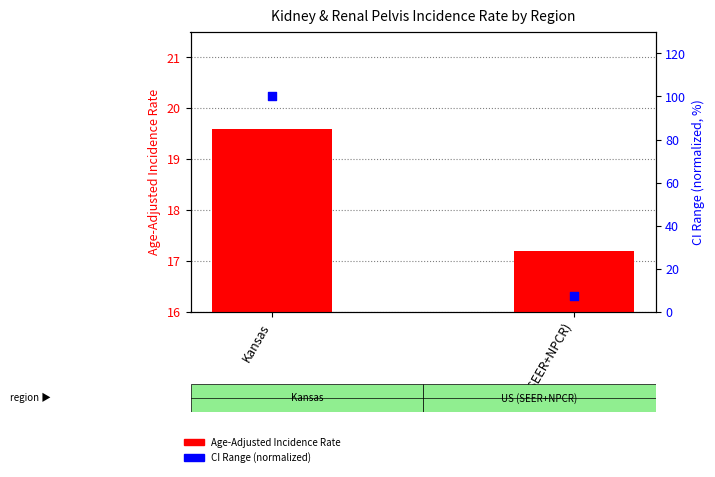

Which series has the largest total across all categories?

CI Range (normalized)